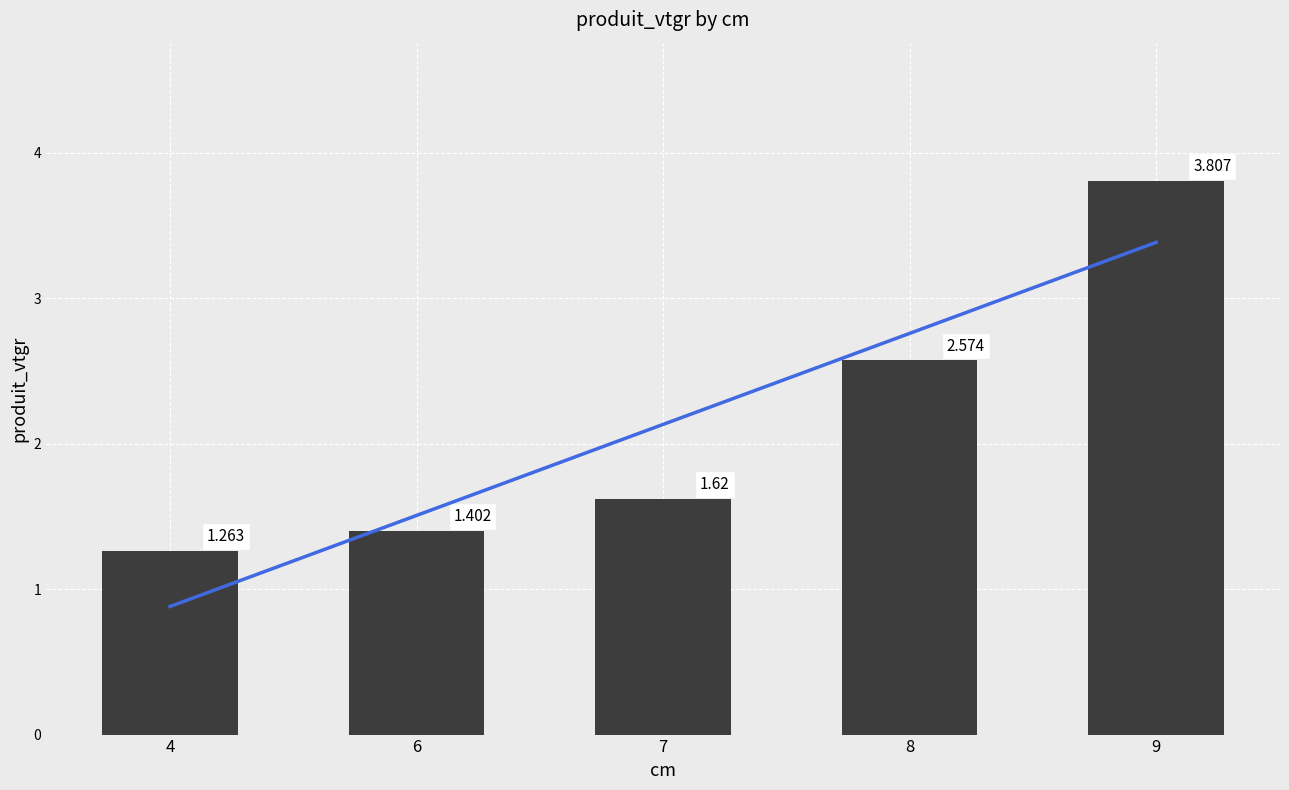

What is the difference between the second highest and second lowest values?

1.2